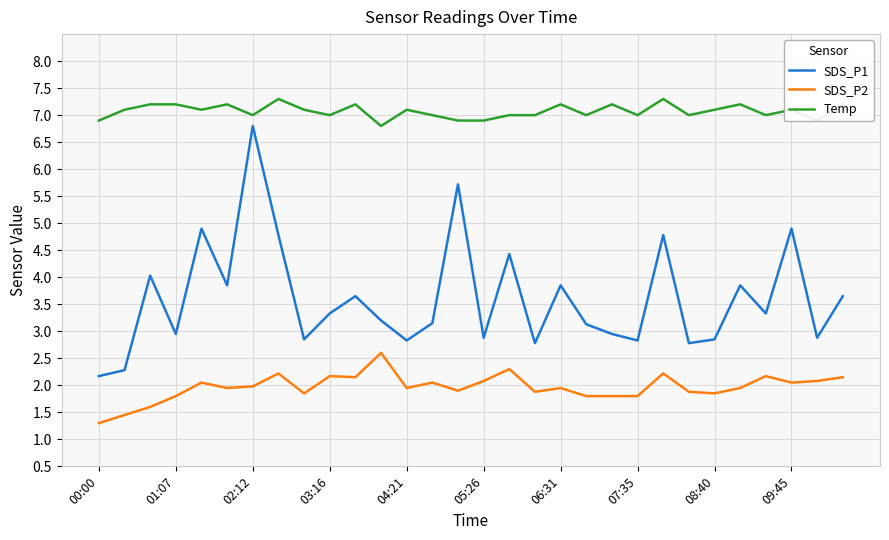

List the series in order of their peak value, lowest first.

SDS_P2, SDS_P1, Temp